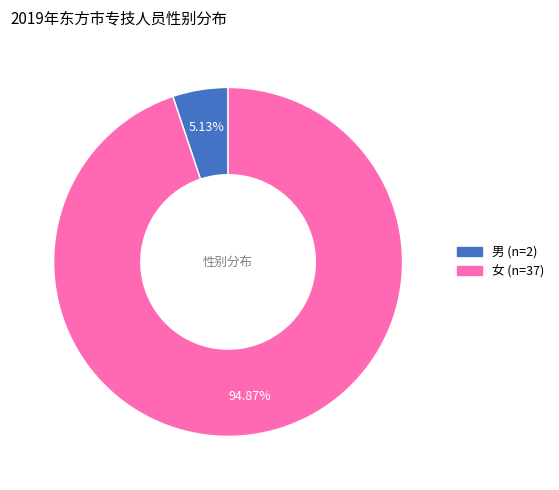

Is there any slice that represents more than half of the pie?

Yes